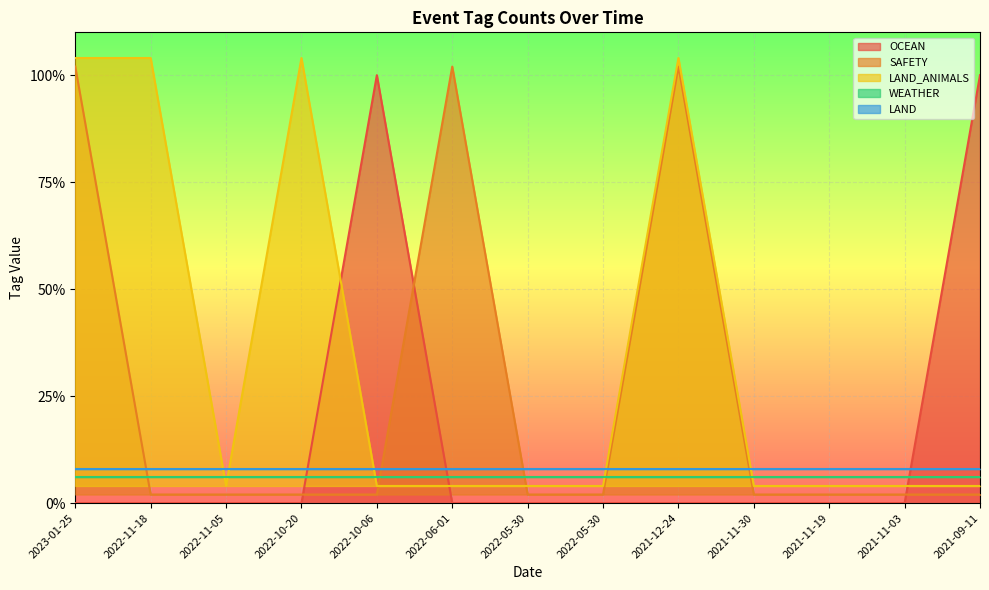

Which series ends up on top after the final intersection of OCEAN and SAFETY?

OCEAN